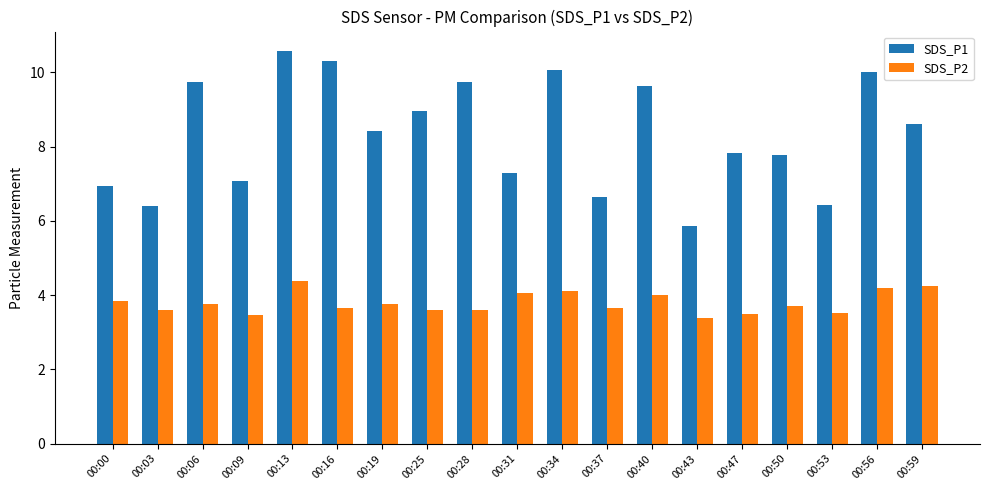

Between 00:40 and 00:56, which series saw the biggest shift?

SDS_P1